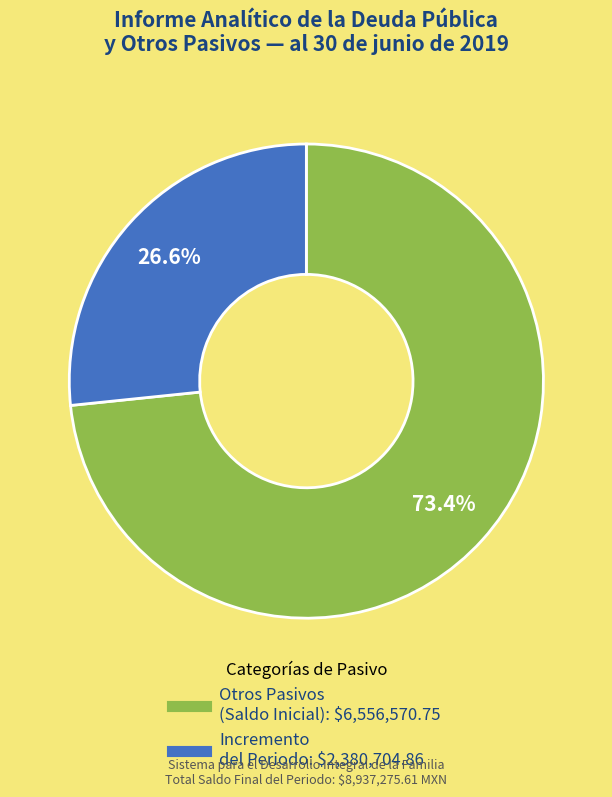

Does any single category account for the majority?

Yes